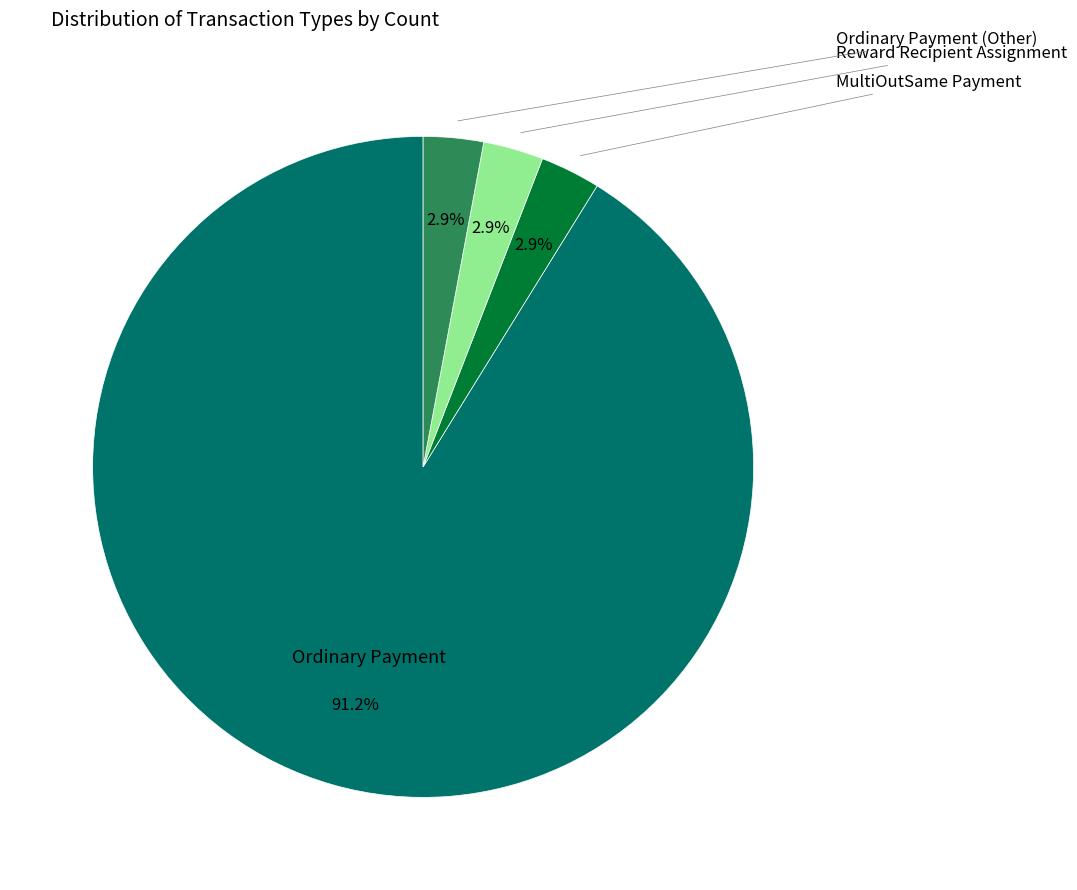

Does any single category account for the majority?

Yes